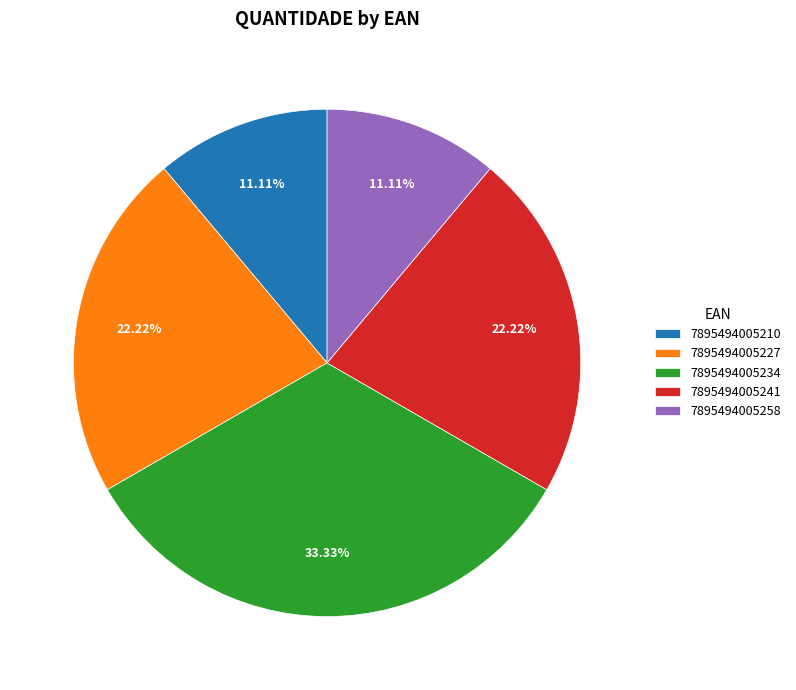

Is there any slice that represents more than half of the pie?

No